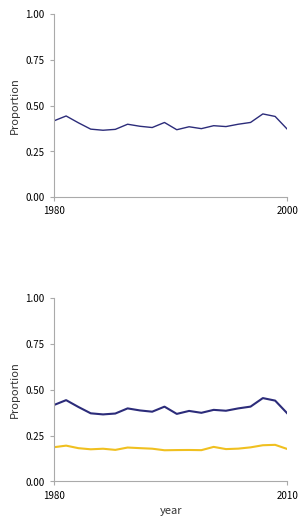

At how many categories does at least one series exceed 0?

20